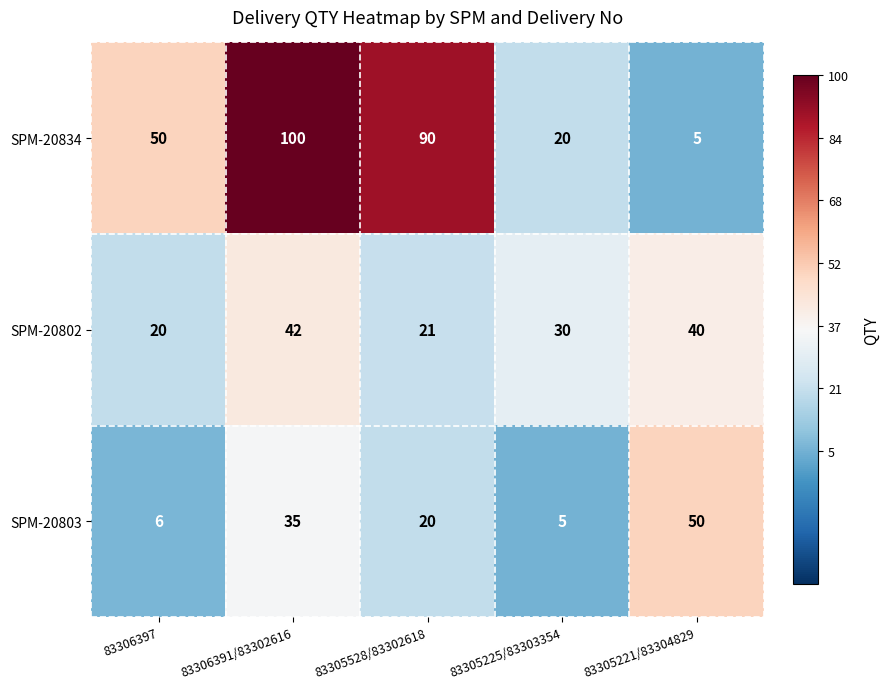

What is the spread (max minus min) of values at 83306391/83302616?

65